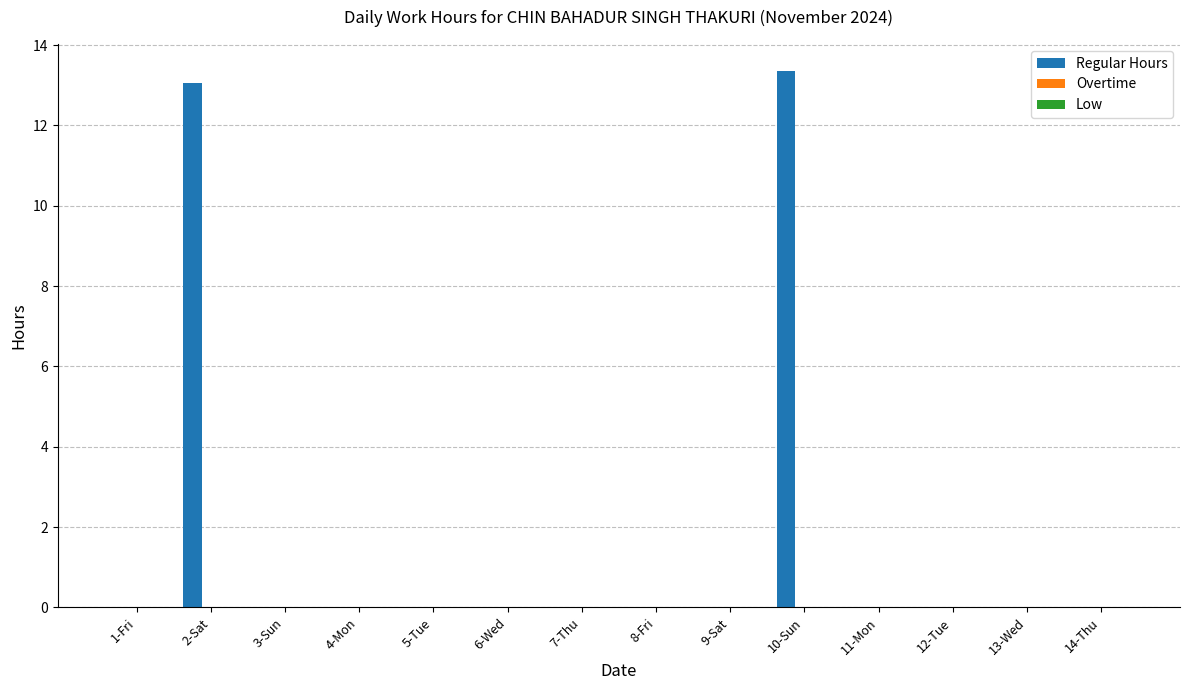

Between 10-Sun and 14-Thu, which is larger?

10-Sun